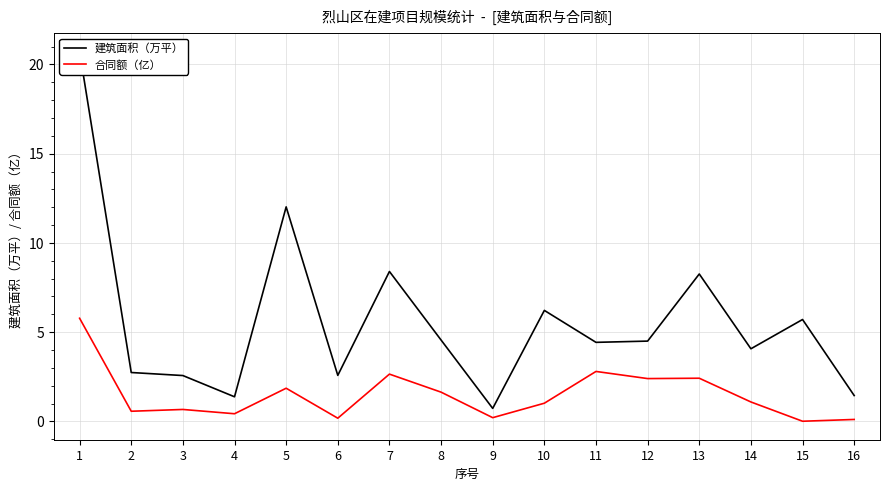

At which label does 合同额（亿） first exceed 1?

1